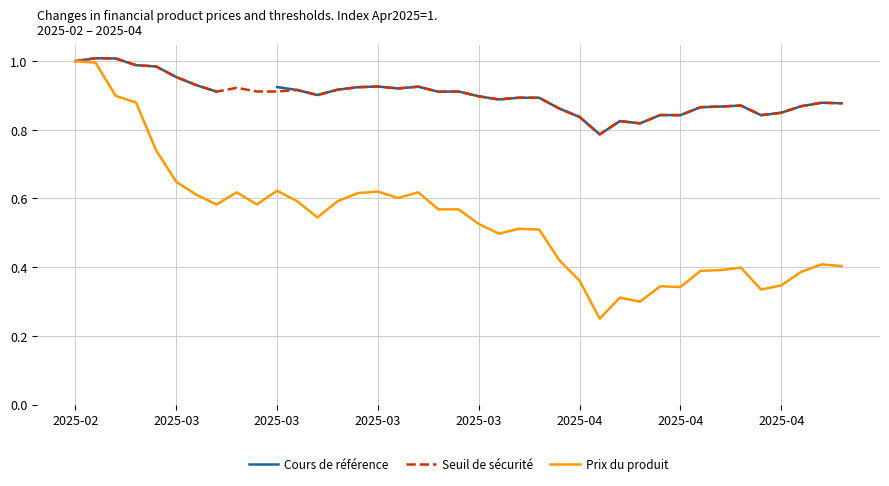

How many intersections are there between Cours de référence and Seuil de sécurité?

3